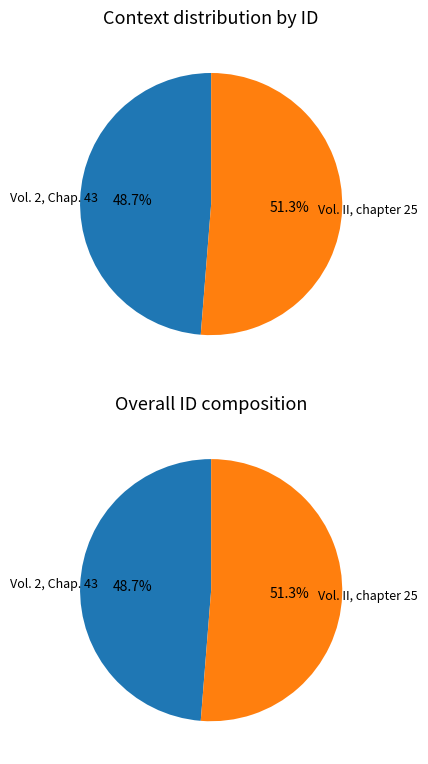

The Vol. II, chapter 25 slice represents 58% of the pie. True or false?

False